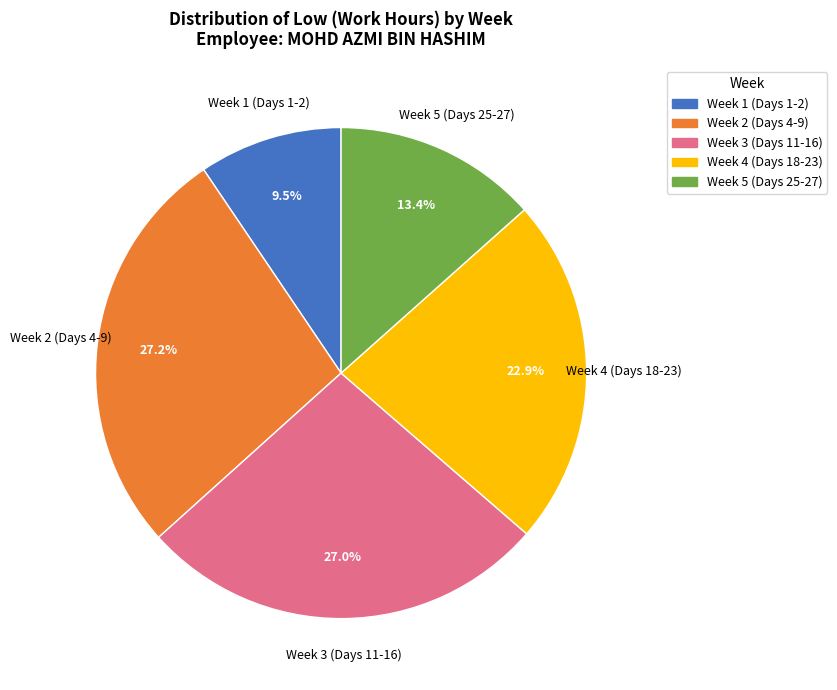

Which has a higher value, Week 5 (Days 25-27) or Week 4 (Days 18-23)?

Week 4 (Days 18-23)